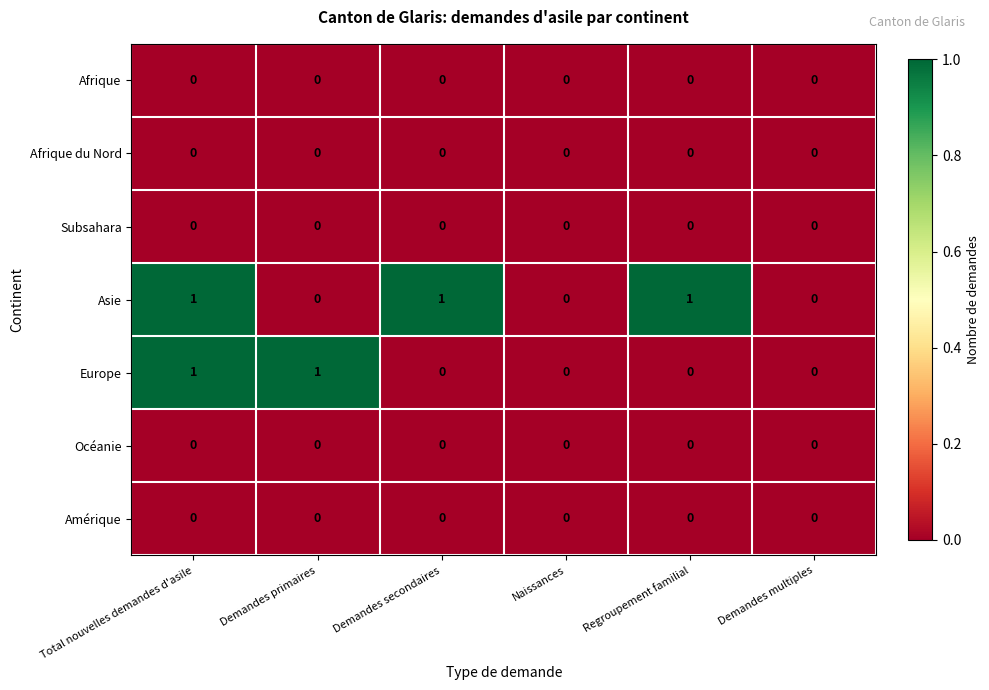

Which series has the largest total across all categories?

Asie